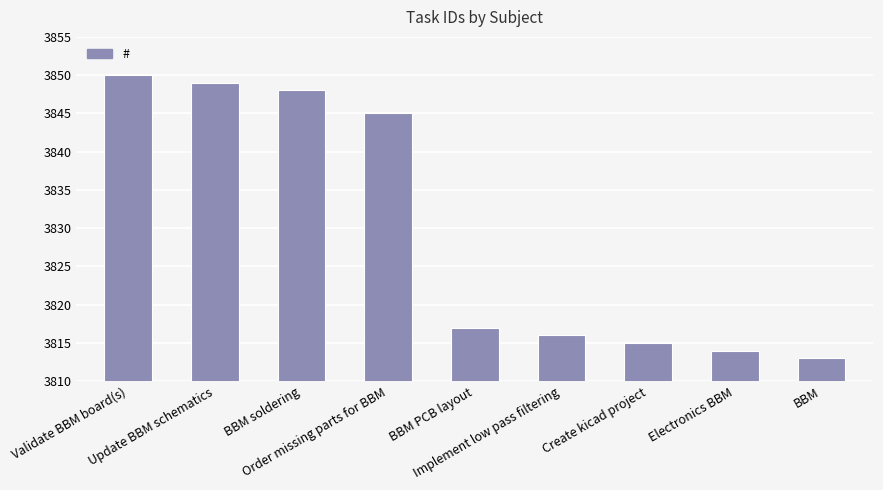

Reading left to right, what are all the values shown in this chart?

Validate BBM board(s)=3850	Update BBM schematics=3849	BBM soldering=3848	Order missing parts for BBM=3845	BBM PCB layout=3817	Implement low pass filtering=3816	Create kicad project=3815	Electronics BBM=3814	BBM=3813